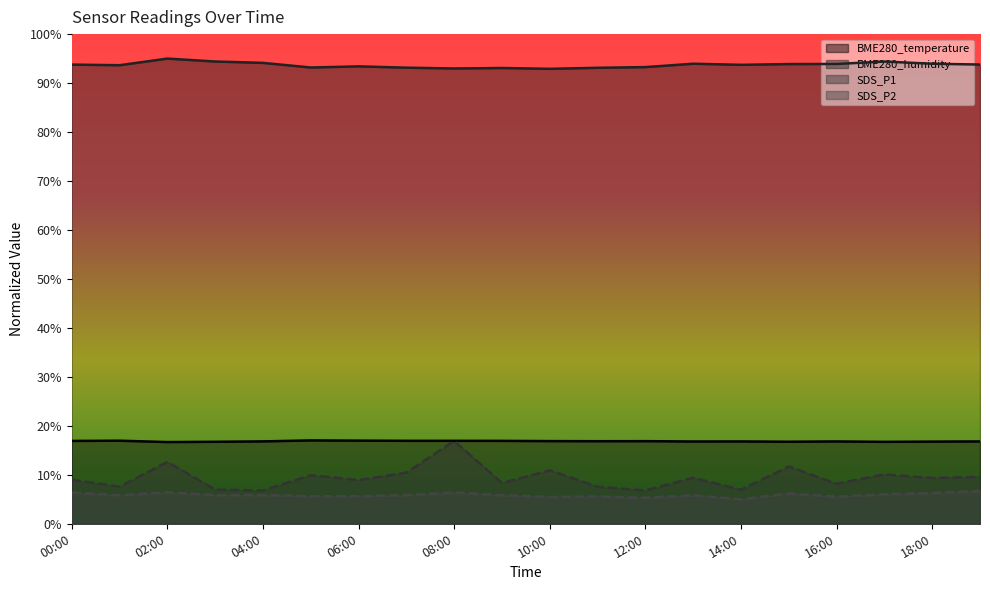

Which series has the largest range (max minus min)?

SDS_P1